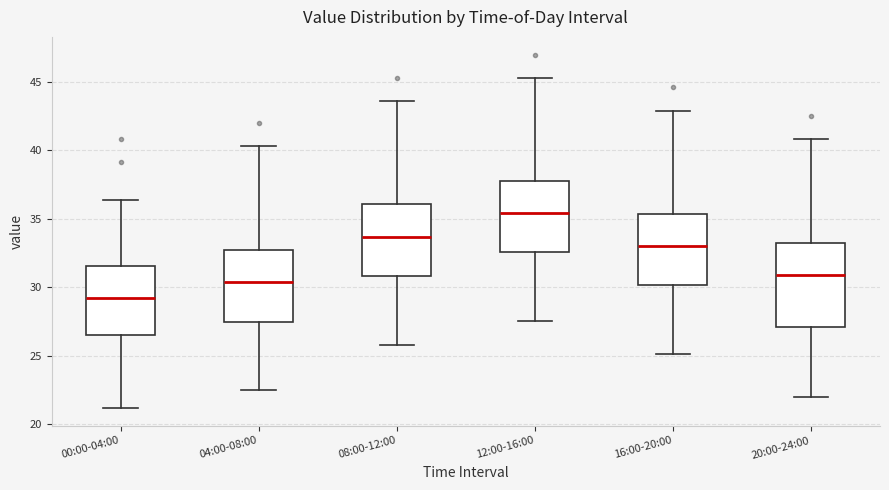

Which box's median line is the lowest?

00:00-04:00